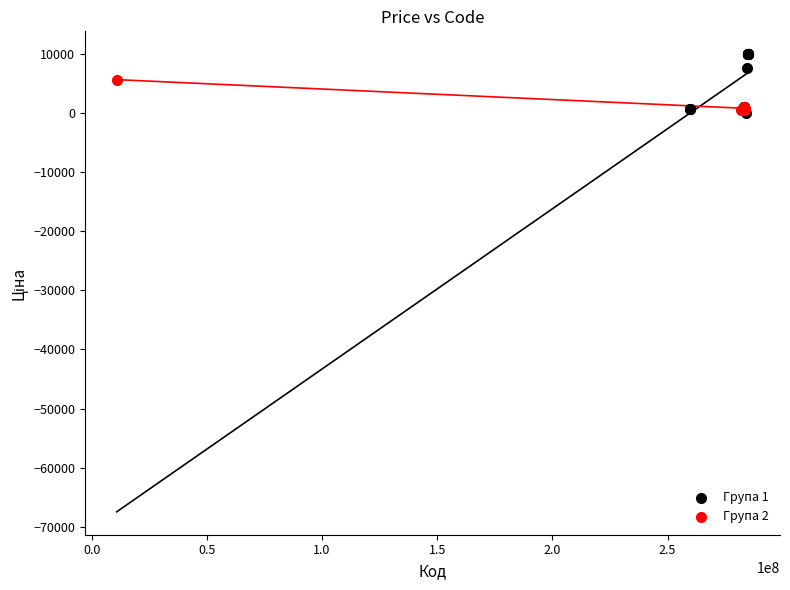

Which series has the largest Y range (max minus min)?

Група 1